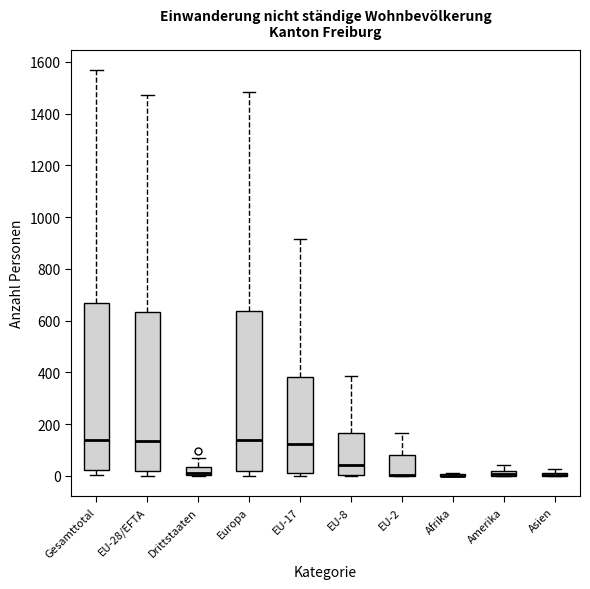

Comparing the boxes themselves (not the whiskers), which one is the tallest?

Gesamttotal